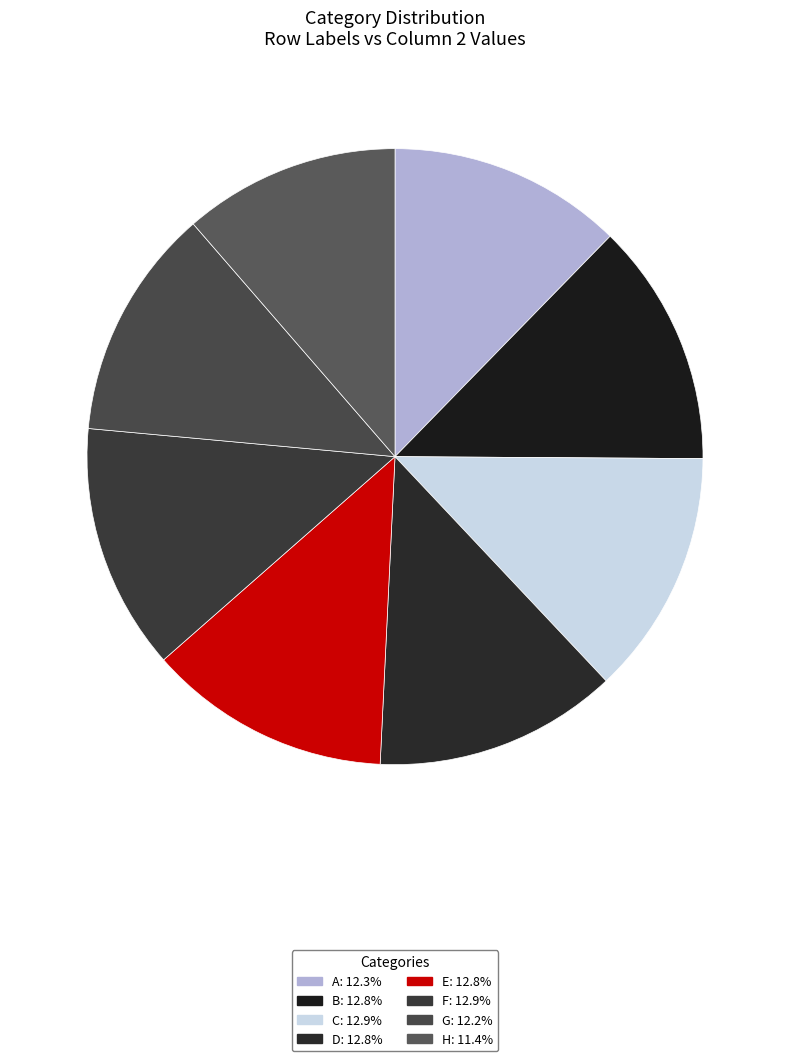

Which category has the biggest portion of the pie?

F